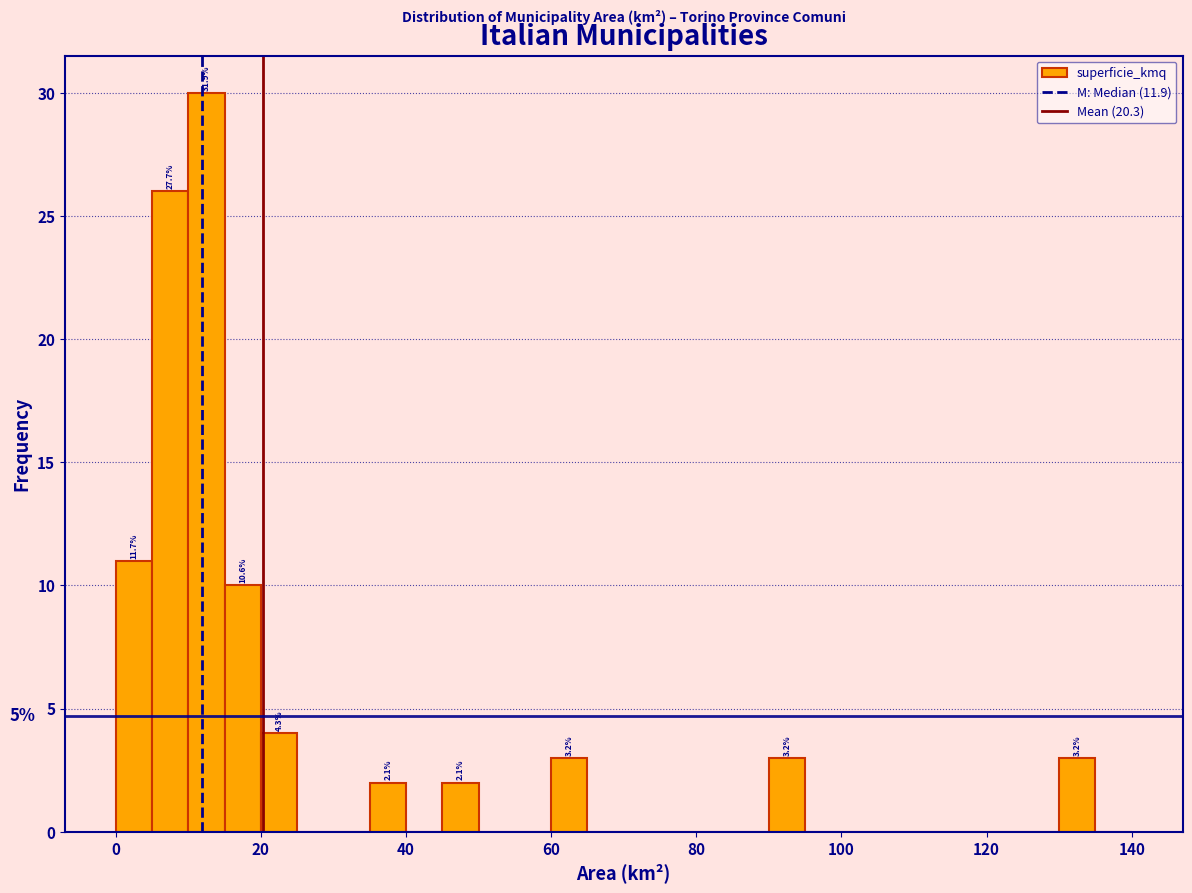

Around what value on the x-axis is the tallest bar? Give the approximate position of its centre, as read against the axis.

12